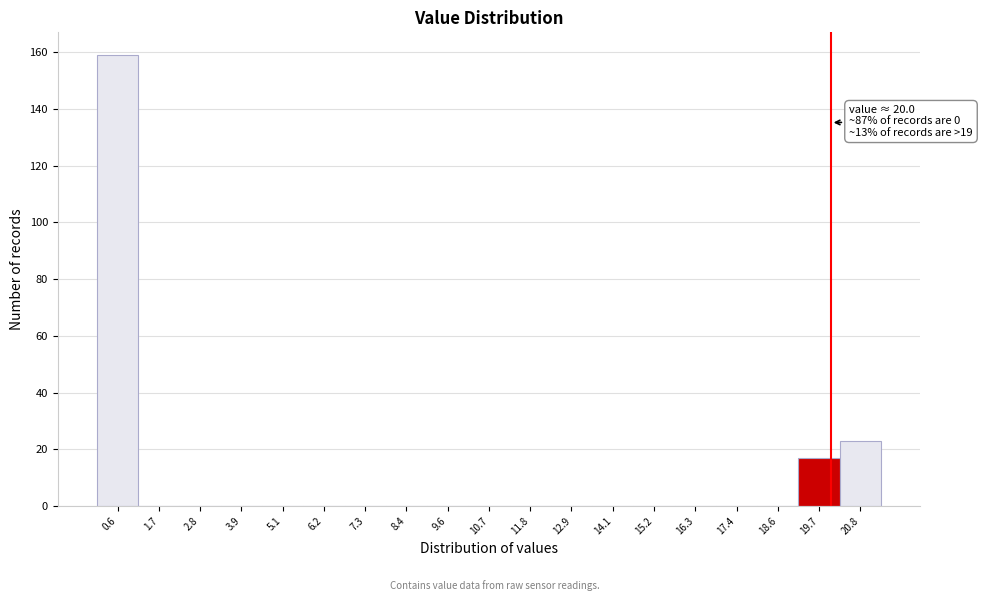

Over which range of the x-axis is the bar tallest?

0.0 to 1.2